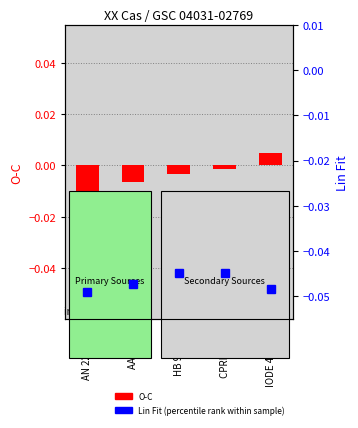

True or false: Lin Fit (percentile rank within sample) has a value of -0.0 at AN 222.141.

False